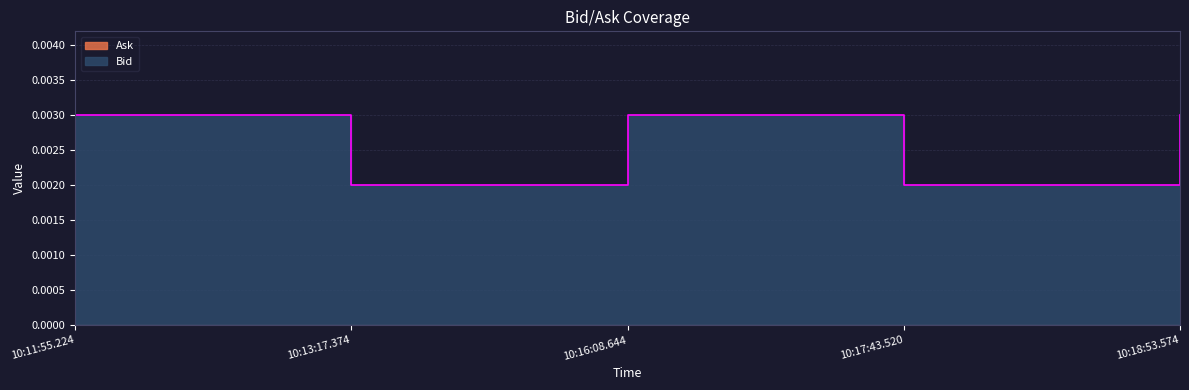

How many interior local peaks (higher than both neighbors) does the data have?

1